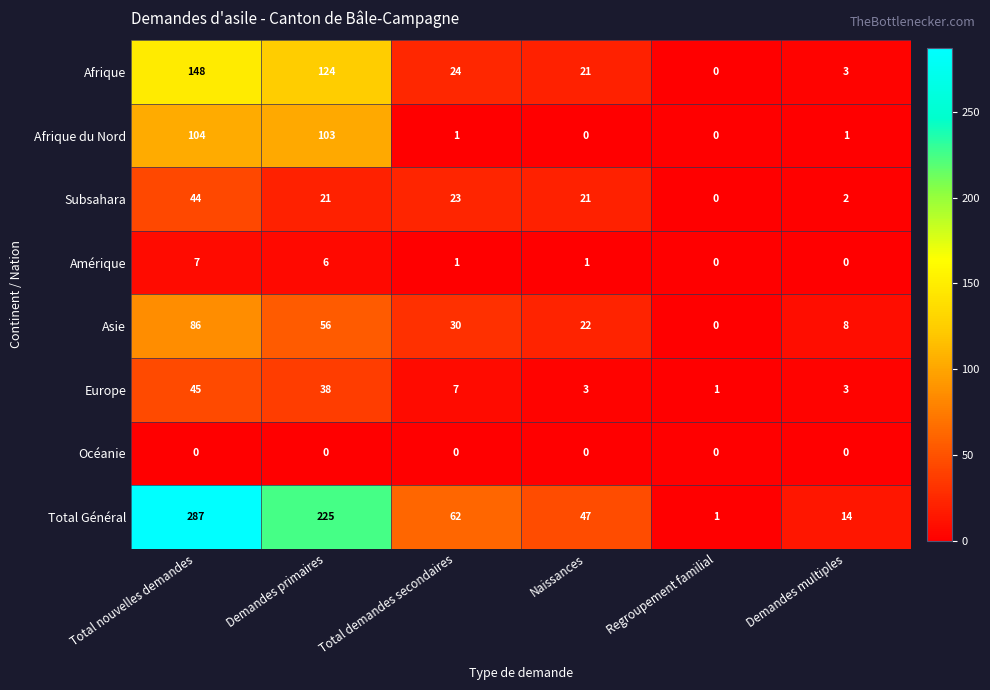

Is the value of Amérique at Naissances greater than the value of Océanie at Total nouvelles demandes?

Yes